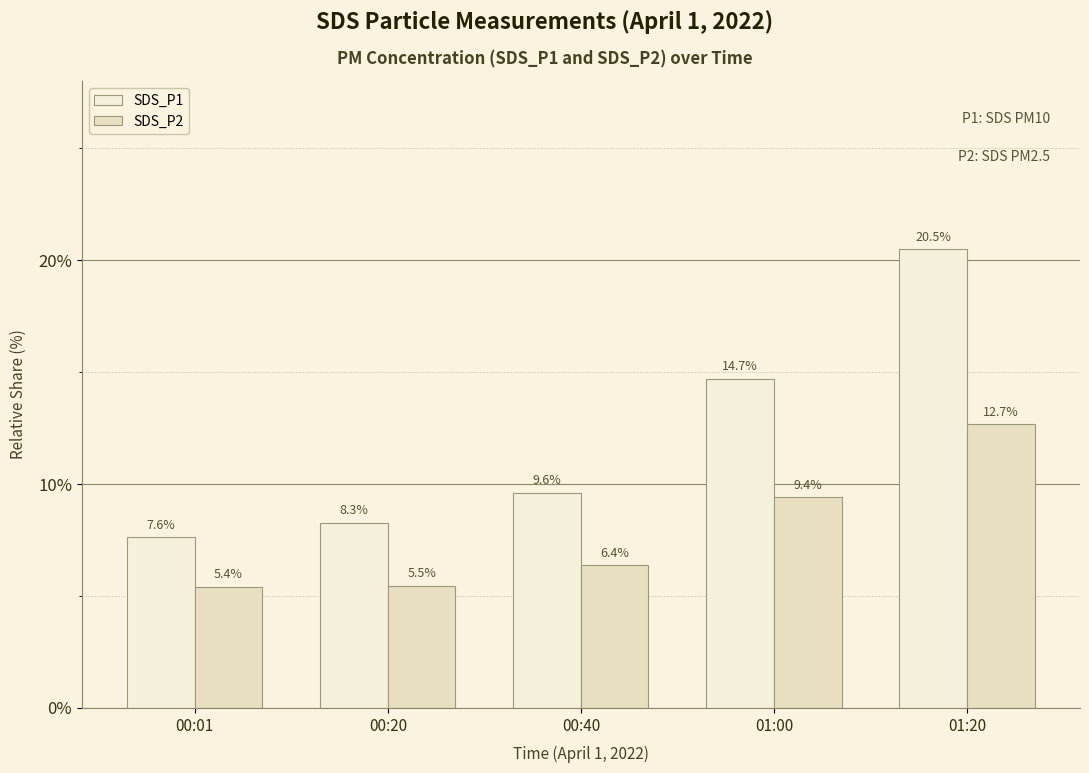

Where does the SDS_P1 series first go above 9?

00:40